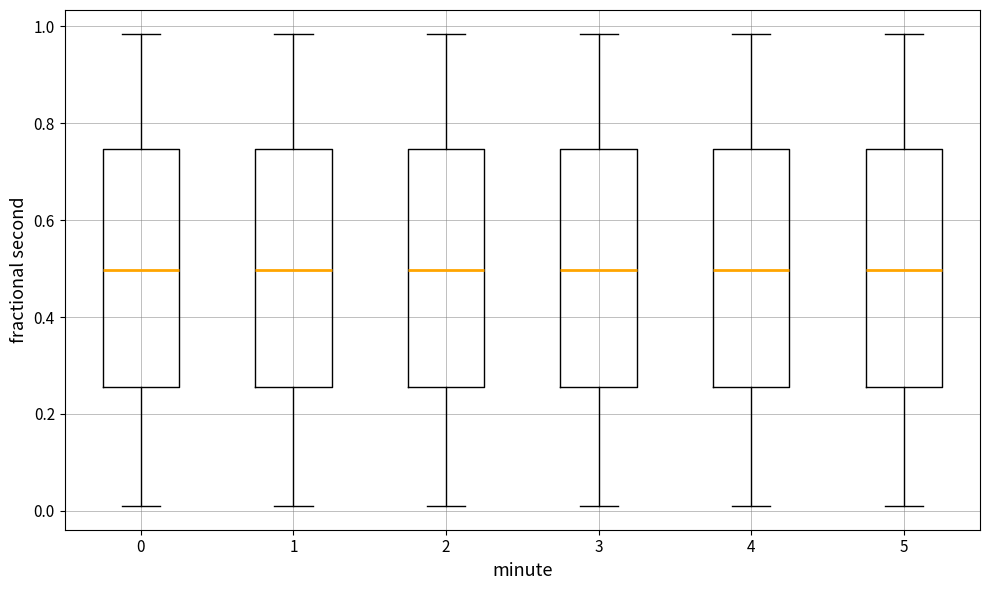

Reading left to right, transcribe this box plot: for each box, give where its median line is, the range the box spans, and where its two whiskers end, as read against the y-axis. The values are not printed on the chart, so give them approximately, as read against the axis.

0: median 0.50, box 0.26 to 0.74, whiskers 0.00 to 0.98
1: median 0.50, box 0.26 to 0.74, whiskers 0.00 to 0.98
2: median 0.50, box 0.26 to 0.74, whiskers 0.00 to 0.98
3: median 0.50, box 0.26 to 0.74, whiskers 0.00 to 0.98
4: median 0.50, box 0.26 to 0.74, whiskers 0.00 to 0.98
5: median 0.50, box 0.26 to 0.74, whiskers 0.00 to 0.98